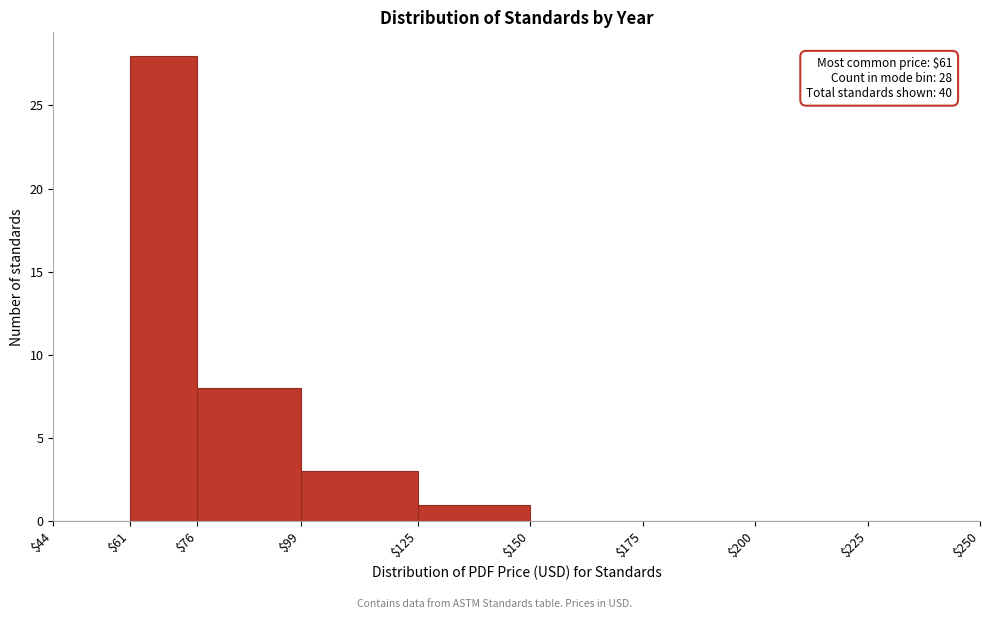

Which range on the x-axis has the tallest bar?

$61 to $76